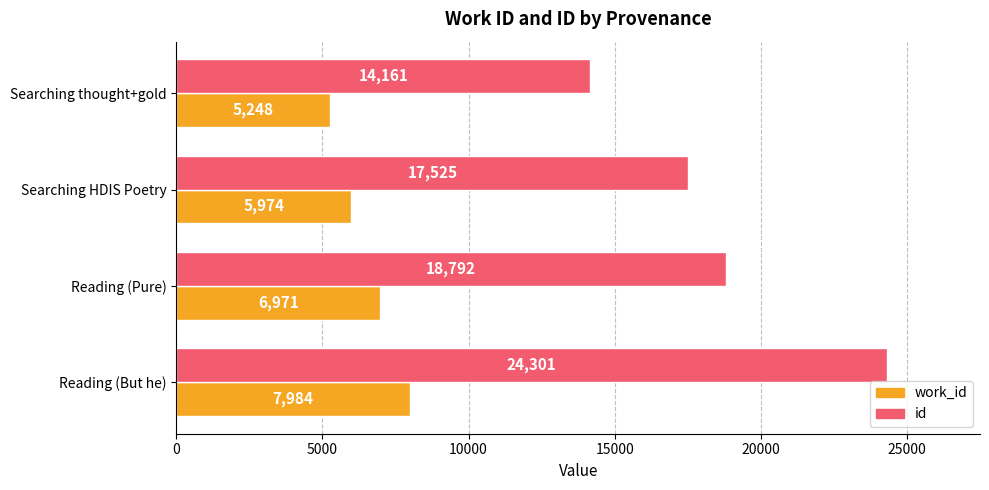

The work_id series shows 5248 at Searching thought+gold. True or false?

True